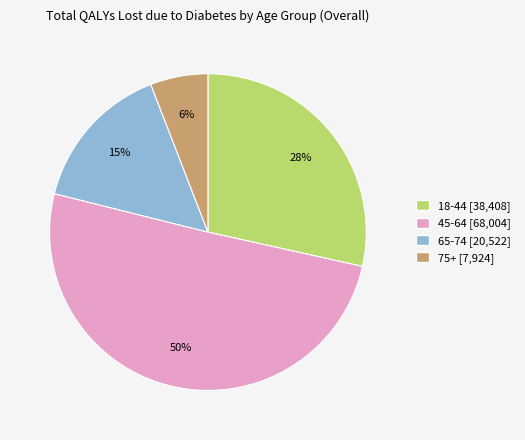

Rank the categories by value from highest to lowest.

45-64, 18-44, 65-74, 75+